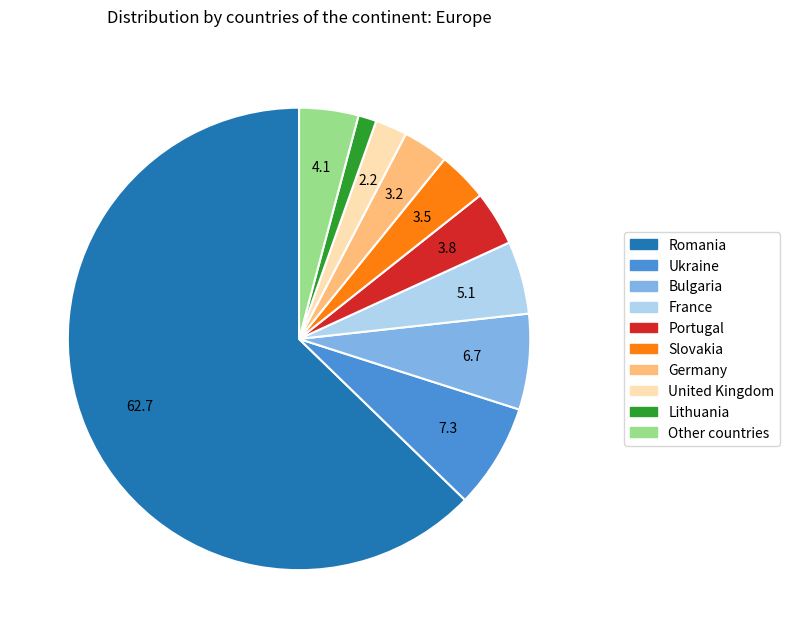

Between Other countries and France, which is larger?

France